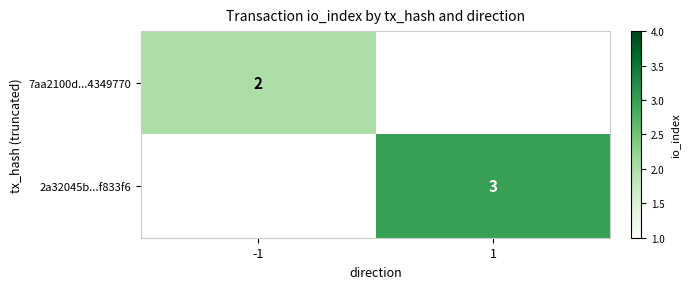

At how many categories does at least one series exceed 2?

1